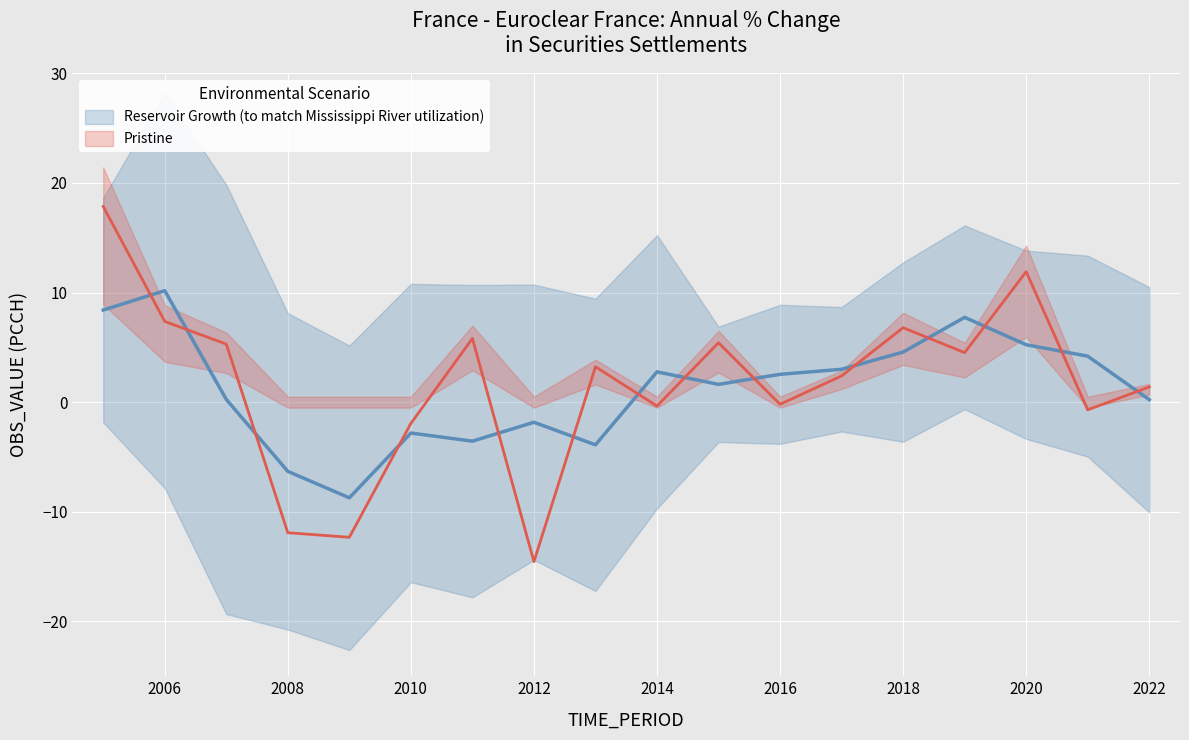

Which label corresponds to the smallest value in the chart?

2012